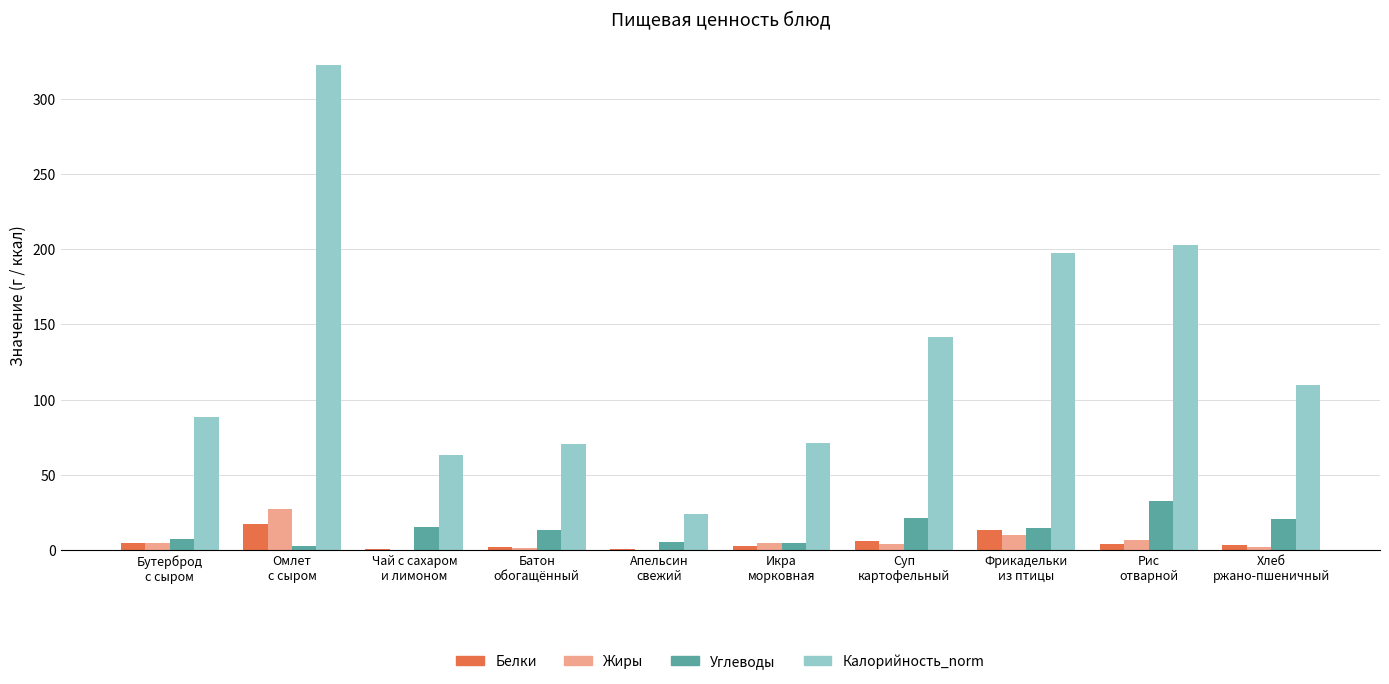

At which category is the sum across all series the highest?

Омлет
с сыром